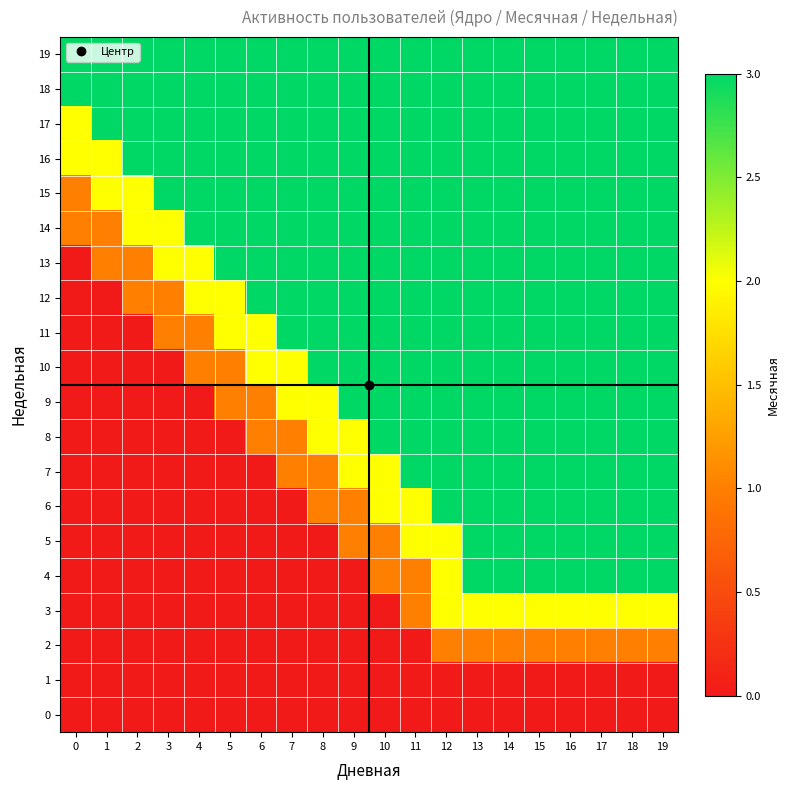

List the series in order of their peak value, highest first.

4, 5, 6, 7, 8, 9, 10, 11, 12, 13, 14, 15, 16, 17, 18, 19, 3, 2, 0, 1